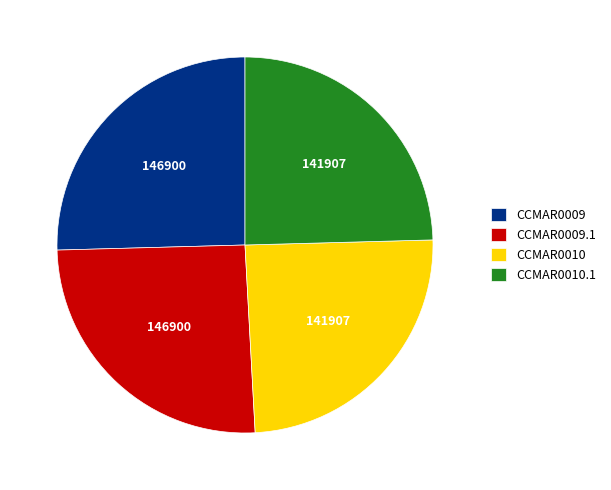

Between CCMAR0009 and CCMAR0010.1, which is larger?

CCMAR0009